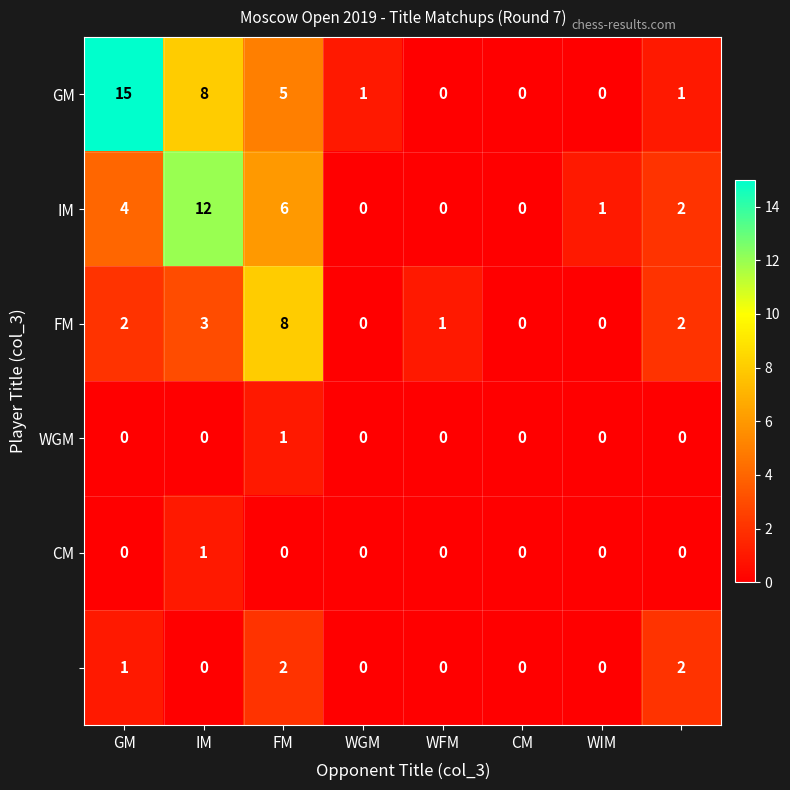

What is the greatest value displayed?

15